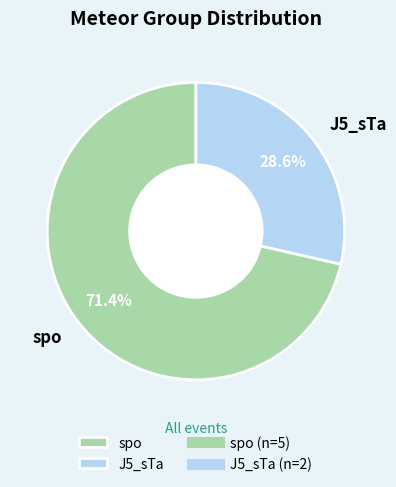

To the nearest percent, what portion does J5_sTa represent?

29%